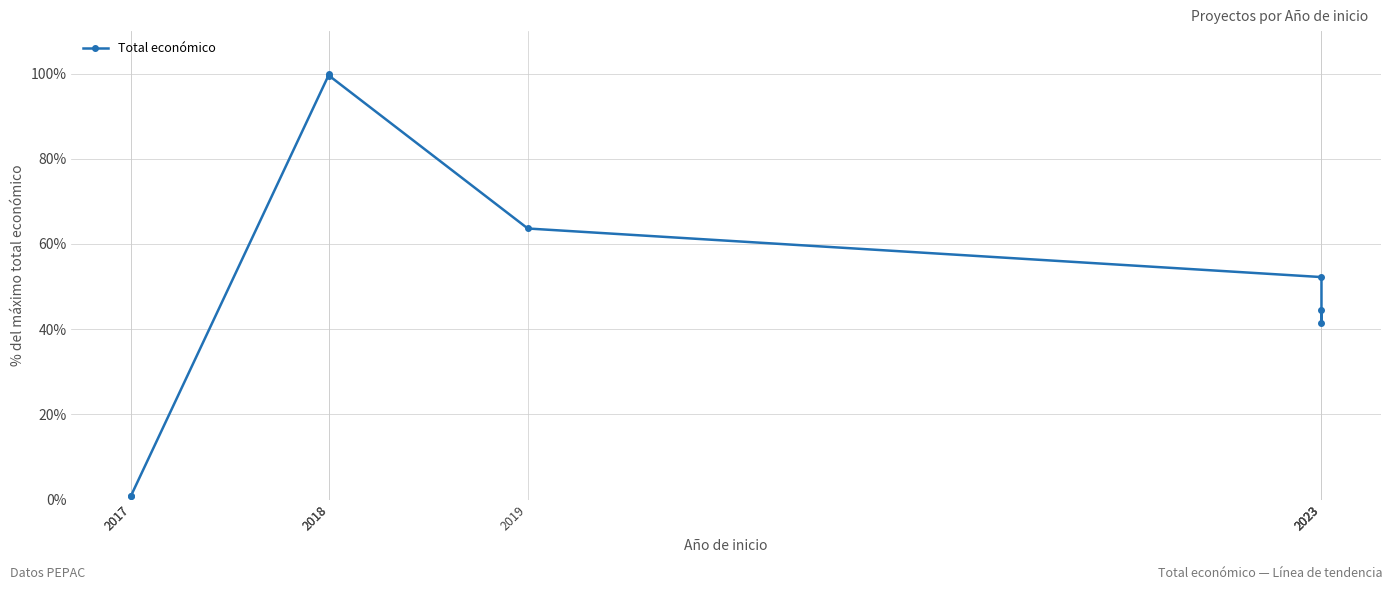

Which has a higher value, 2017 or 2023?

2023